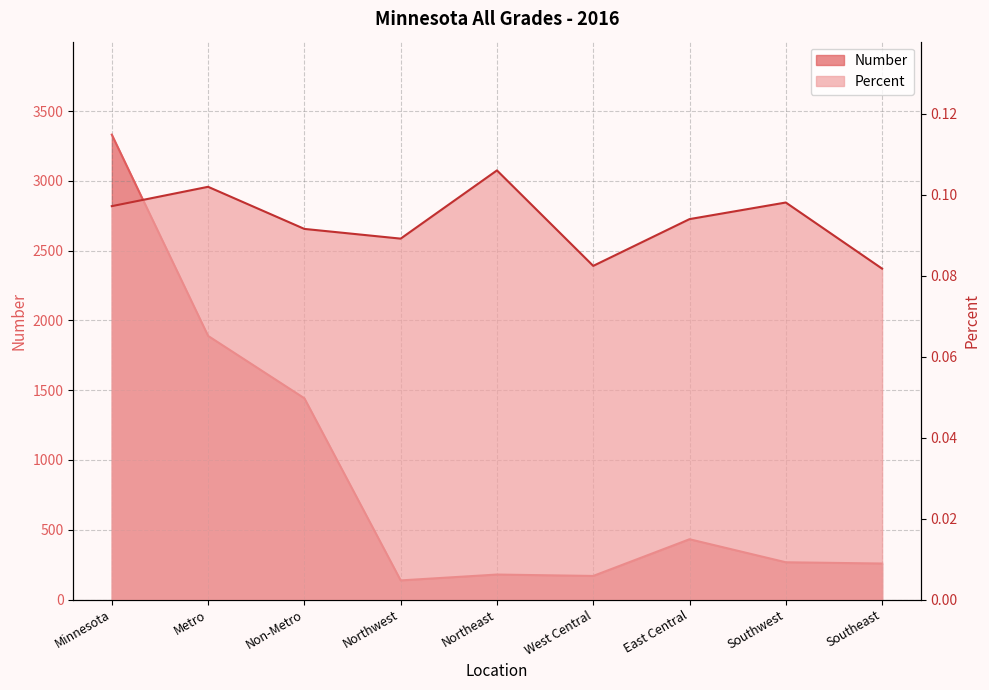

True or false: Percent has more than 1 points higher than both neighbors.

True